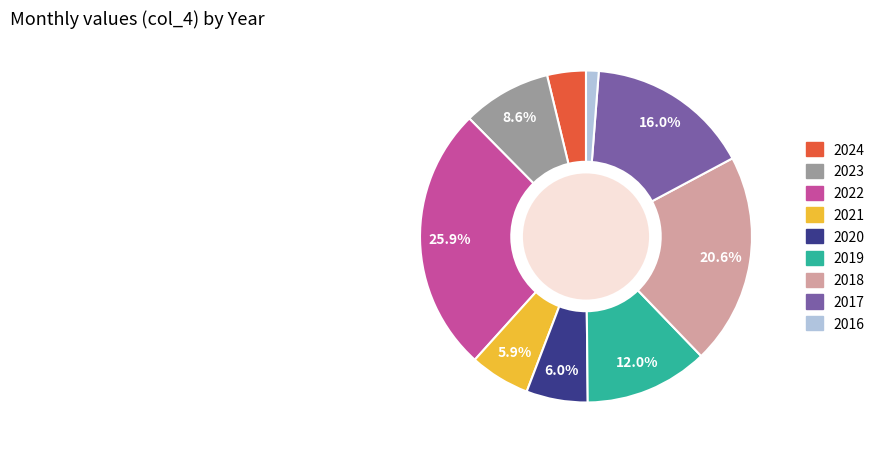

Count the number of slices in the pie.

9